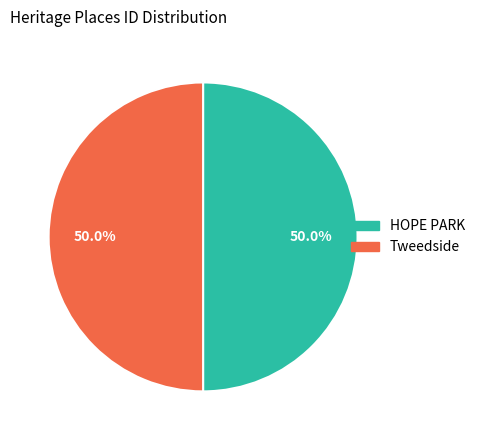

Approximately how many times larger is the value at Tweedside compared to HOPE PARK?

1.0